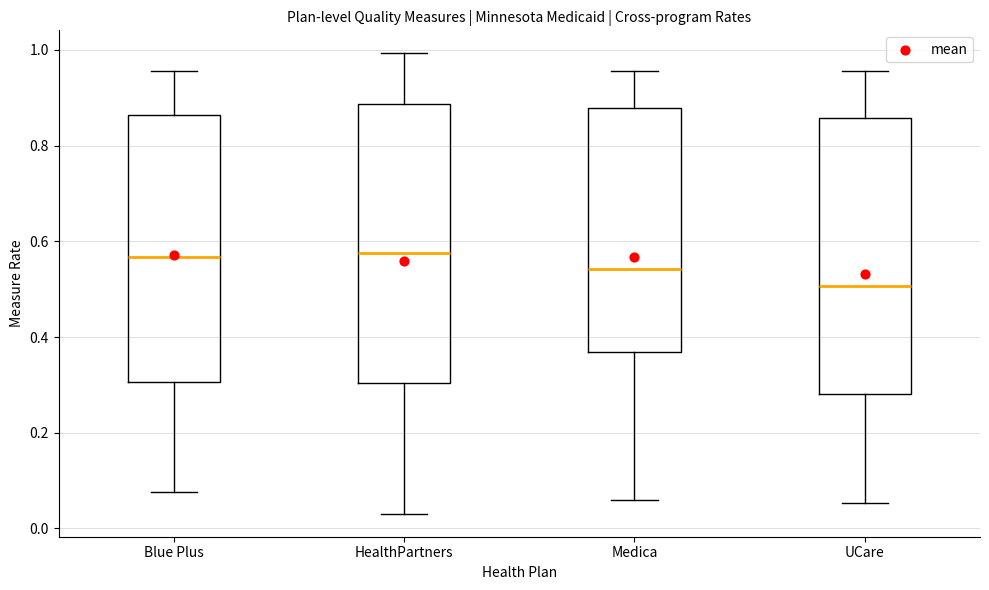

Where does the upper whisker of the box for Medica end on the y-axis? The values are not printed on the chart, so give them approximately, as read against the axis.

0.96